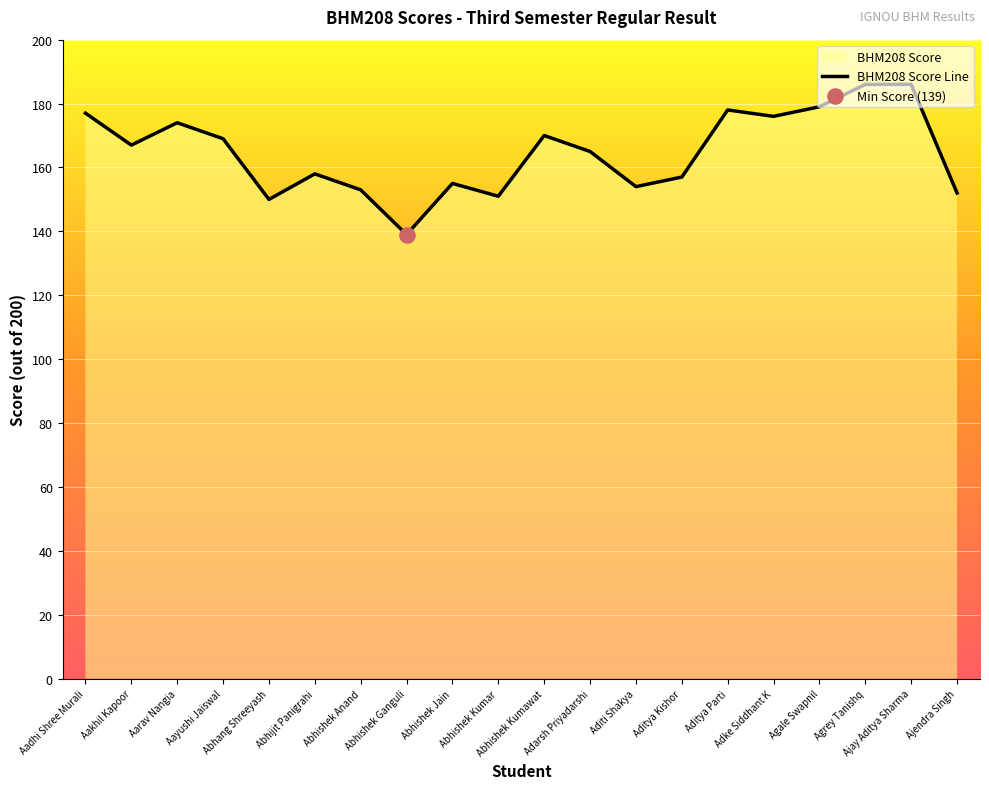

Which has a higher value, Adarsh Priyadarshi or Agale Swapnil?

Agale Swapnil